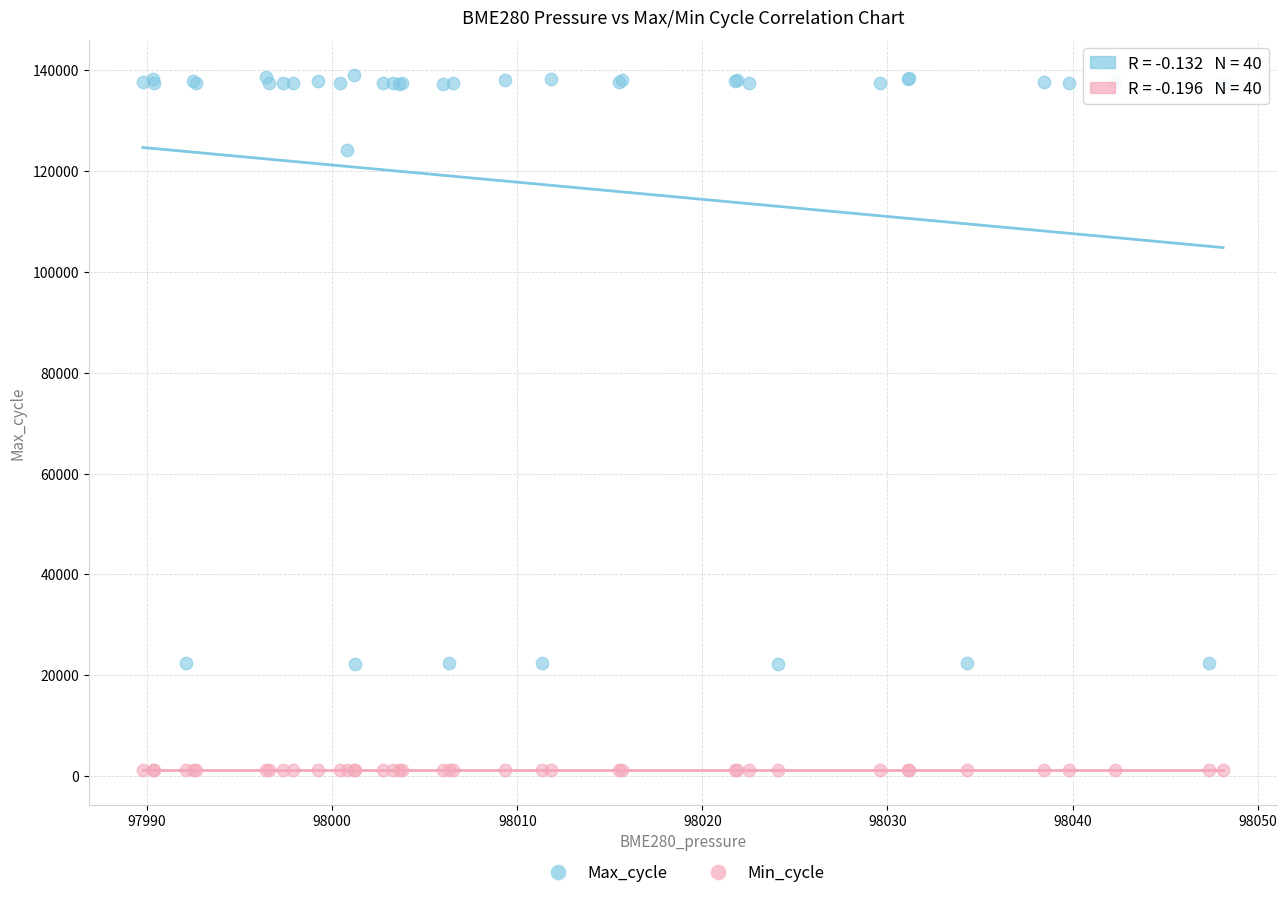

Which series has the largest Y range (max minus min)?

Max_cycle